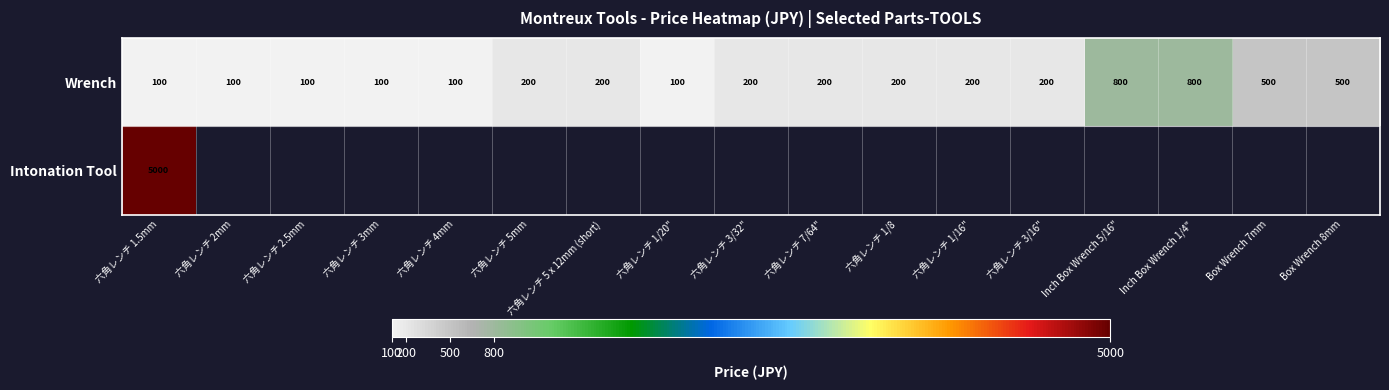

How many Wrench values are between 100 and 200?

13